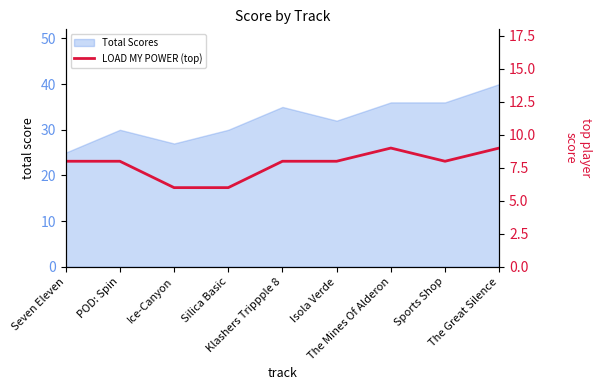

How many categories are shown in the chart?

9